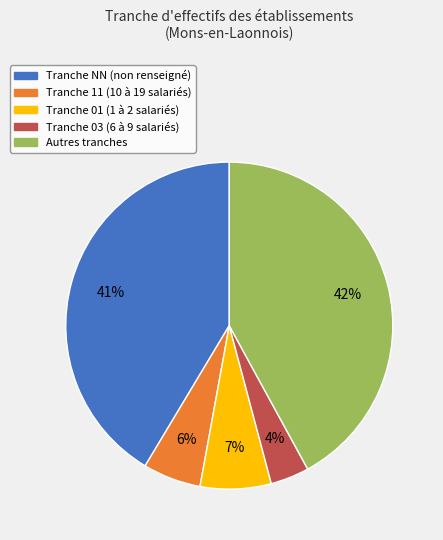

Is there any slice that represents more than half of the pie?

No